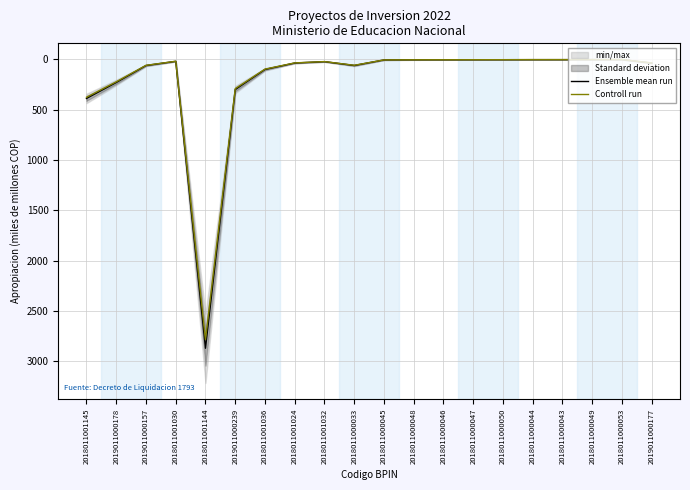

At which label does Controll run first exceed 21?

2018011001145